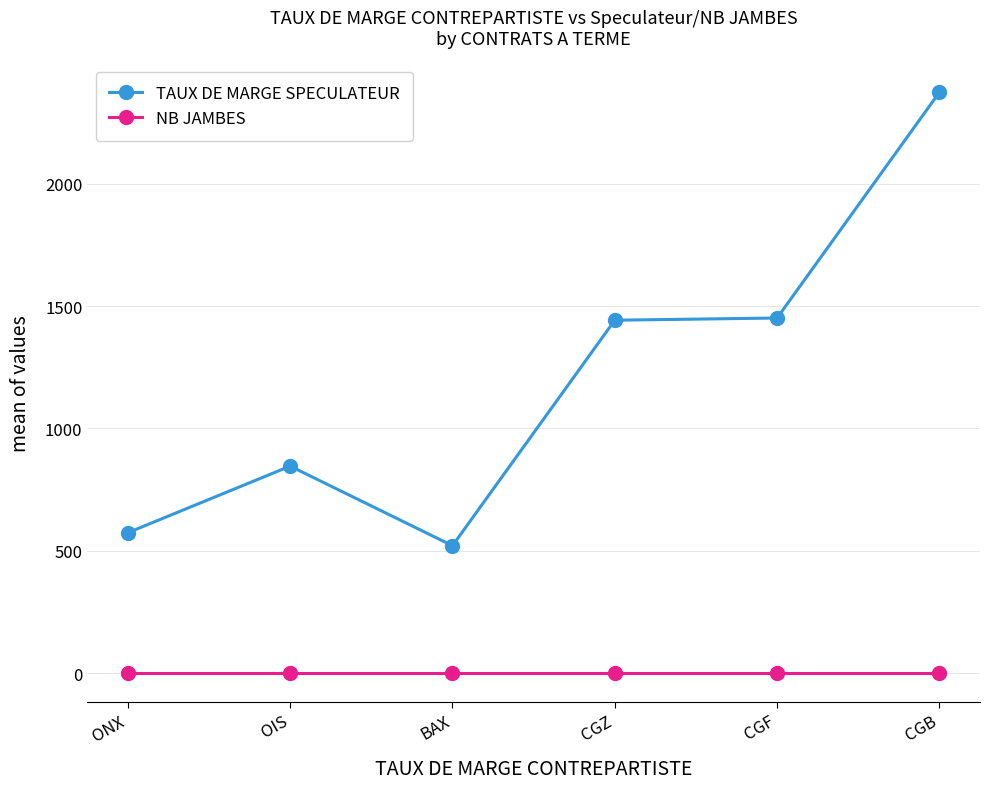

At how many categories does at least one series exceed 595?

4